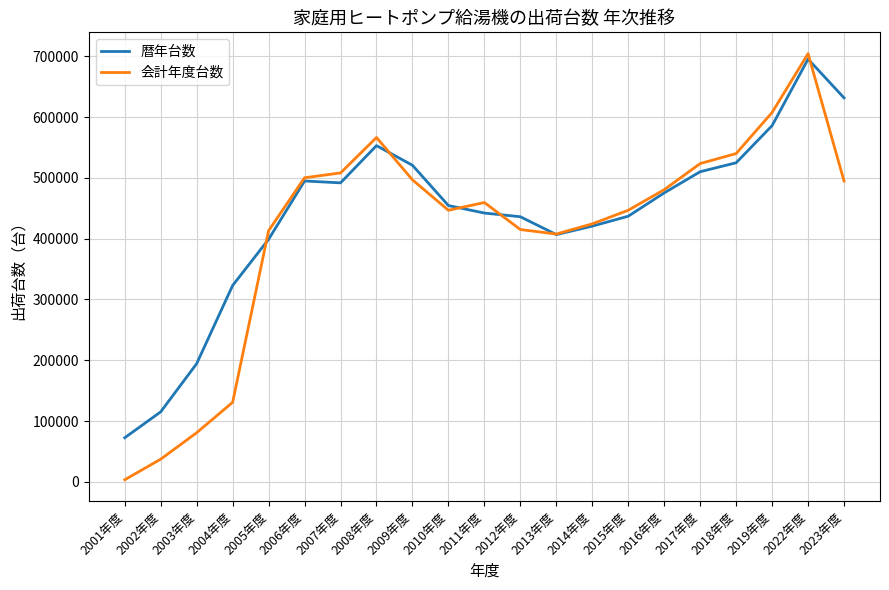

How many lines are shown in the chart?

2